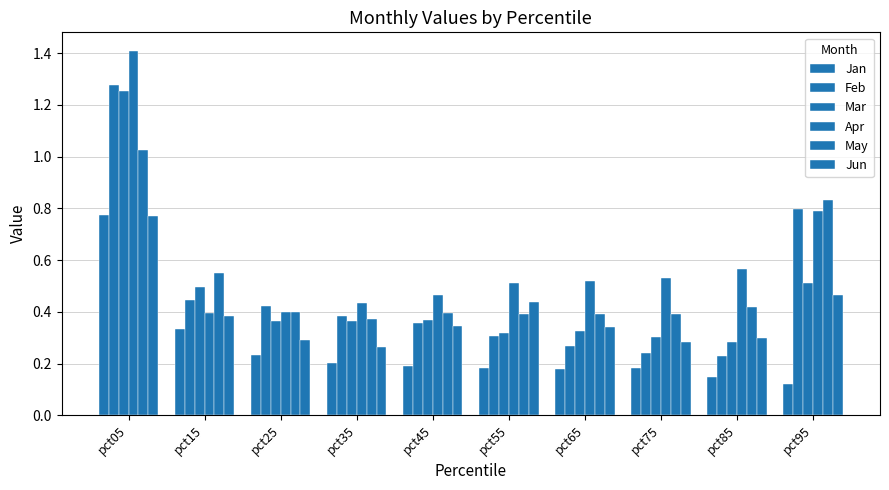

How many distinct data groups are displayed?

6